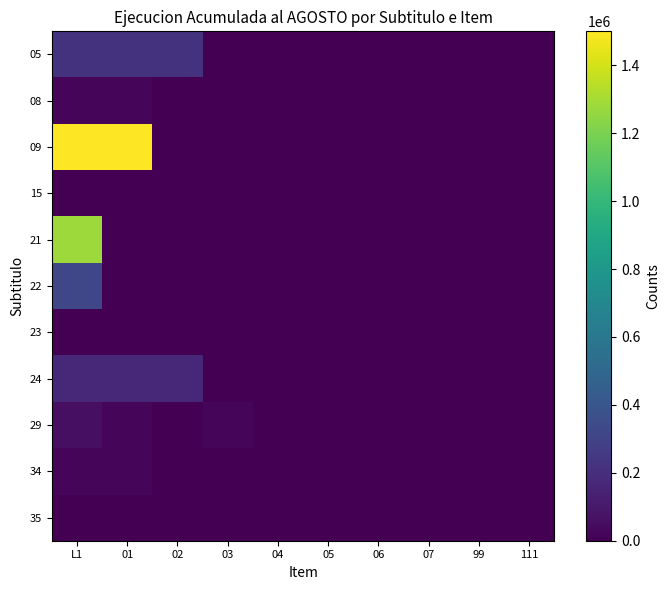

Reading left to right, list all the values displayed in this chart.

05: L1=219747	01=219747	02=219747	03=0	04=0	05=0	06=0	07=0	99=0	111=0
08: L1=18967	01=18170	02=797	03=0	04=0	05=0	06=0	07=0	99=0	111=0
09: L1=1500177	01=1500177	02=0	03=0	04=0	05=0	06=0	07=0	99=0	111=0
15: L1=0	01=0	02=0	03=0	04=0	05=0	06=0	07=0	99=0	111=0
21: L1=1280430	01=0	02=0	03=0	04=0	05=0	06=0	07=0	99=0	111=0
22: L1=319804	01=0	02=0	03=0	04=0	05=0	06=0	07=0	99=0	111=0
23: L1=0	01=0	02=0	03=0	04=0	05=0	06=0	07=0	99=0	111=0
24: L1=167823	01=167823	02=167823	03=0	04=0	05=0	06=0	07=0	99=0	111=0
29: L1=60776	01=25682	02=4761	03=27148	04=3185	05=0	06=0	07=0	99=0	111=0
34: L1=21858	01=21858	02=0	03=0	04=0	05=0	06=0	07=0	99=0	111=0
35: L1=0	01=0	02=0	03=0	04=0	05=0	06=0	07=0	99=0	111=0